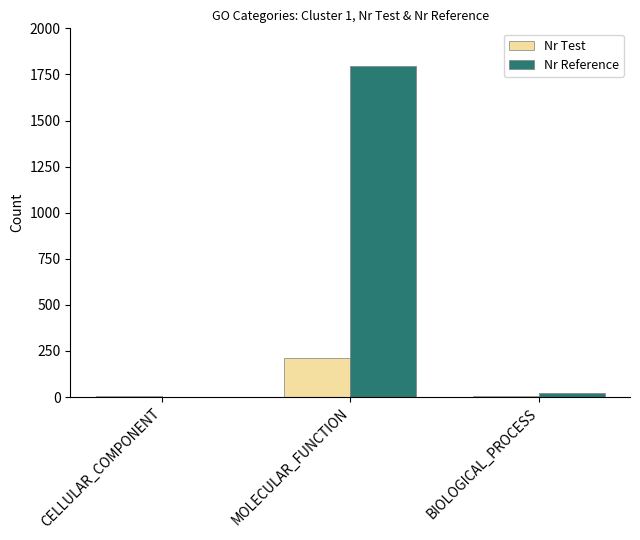

What is the sum of all Nr Reference values?

1819